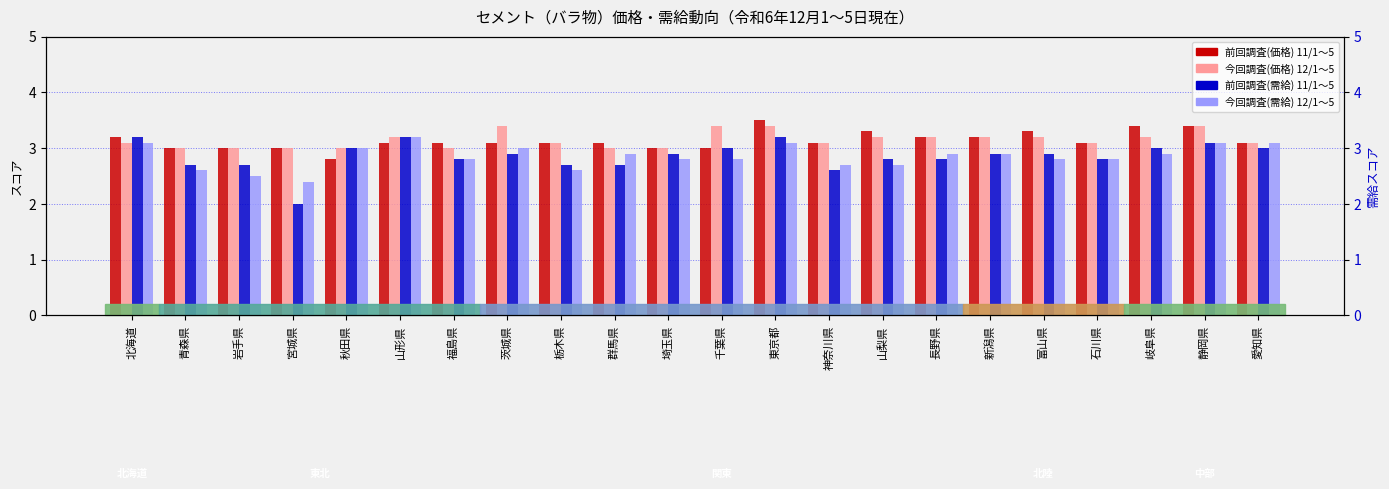

What position from the left is 茨城県?

8